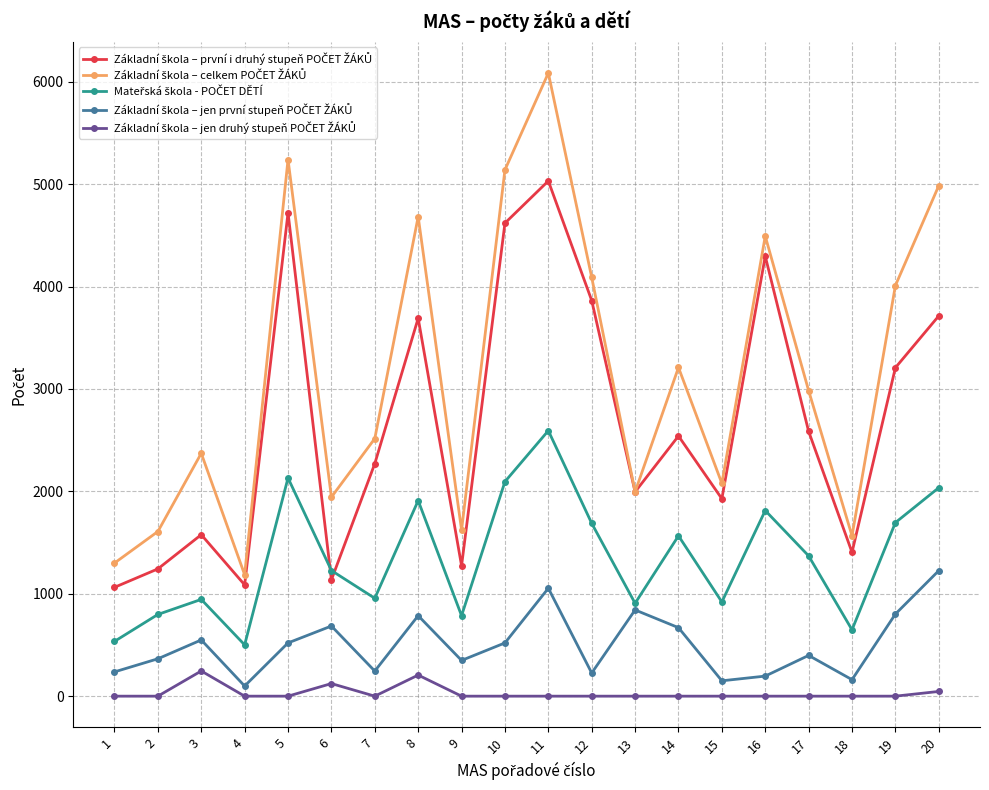

At which category is the sum across all series the highest?

11